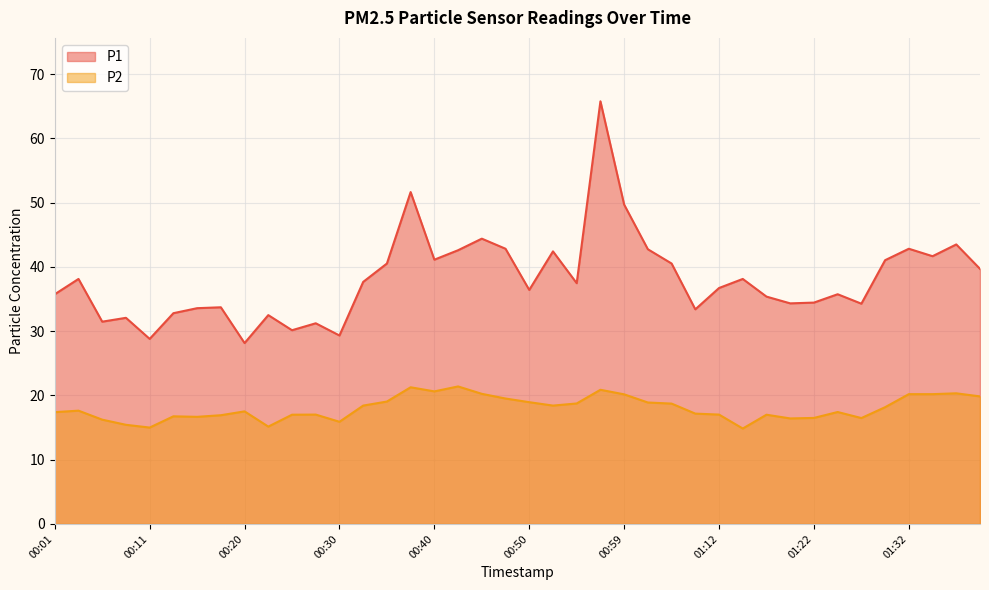

Reading right to left, list all the values displayed in this chart.

P1: 39.7	43.5	41.7	42.8	41.0	34.3	35.8	34.5	34.3	35.4	38.1	36.7	33.4	40.5	42.8	49.7	65.8	37.5	42.4	36.4	42.8	44.4	42.6	41.1	51.6	40.5	37.7	29.3	31.2	30.1	32.5	28.1	33.7	33.6	32.8	28.8	32.1	31.5	38.1	35.8
P2: 19.9	20.3	20.2	20.2	18.2	16.5	17.4	16.5	16.4	17.0	14.8	17.0	17.2	18.7	18.9	20.2	20.9	18.8	18.4	18.9	19.5	20.2	21.4	20.6	21.3	19.1	18.4	15.9	17.0	17.0	15.2	17.5	16.9	16.7	16.8	15.0	15.4	16.2	17.6	17.4